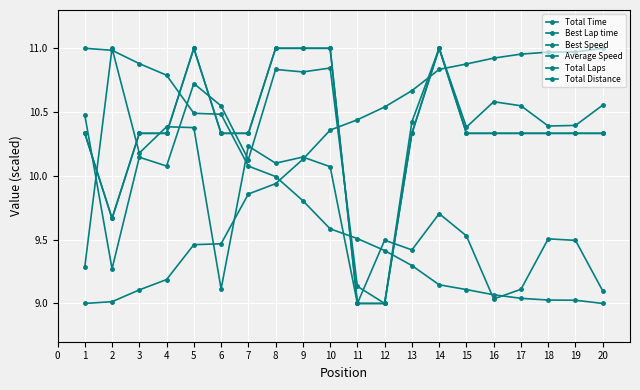

What is the spread (max minus min) of values at 17?

1.9